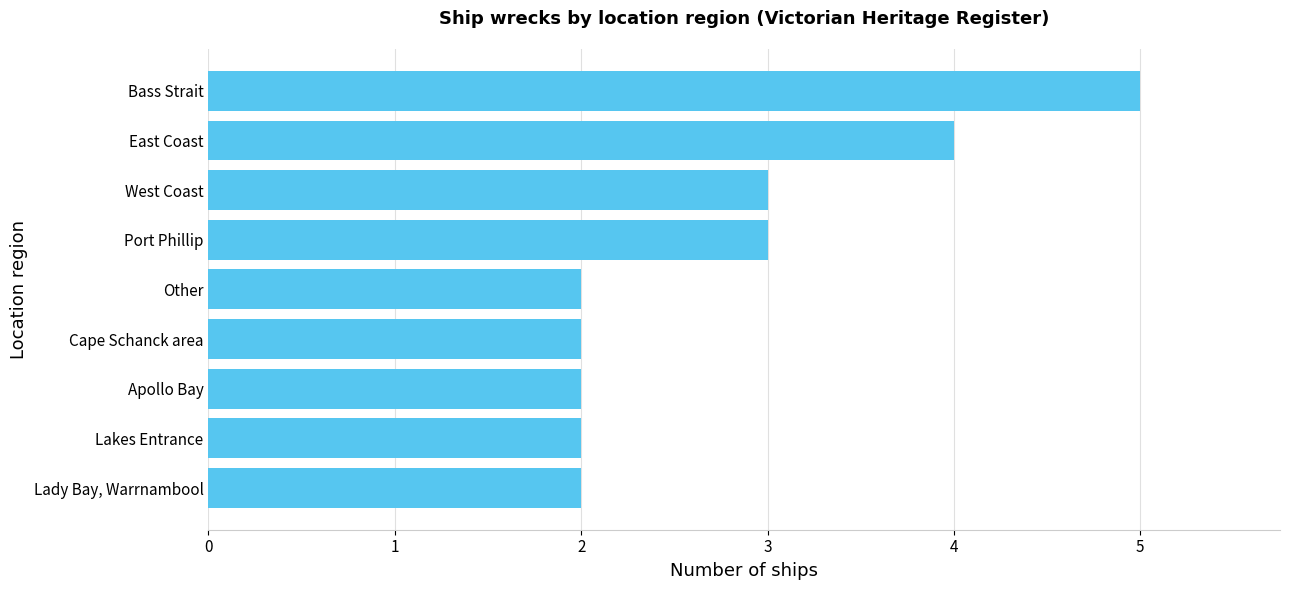

What is the average value?

3